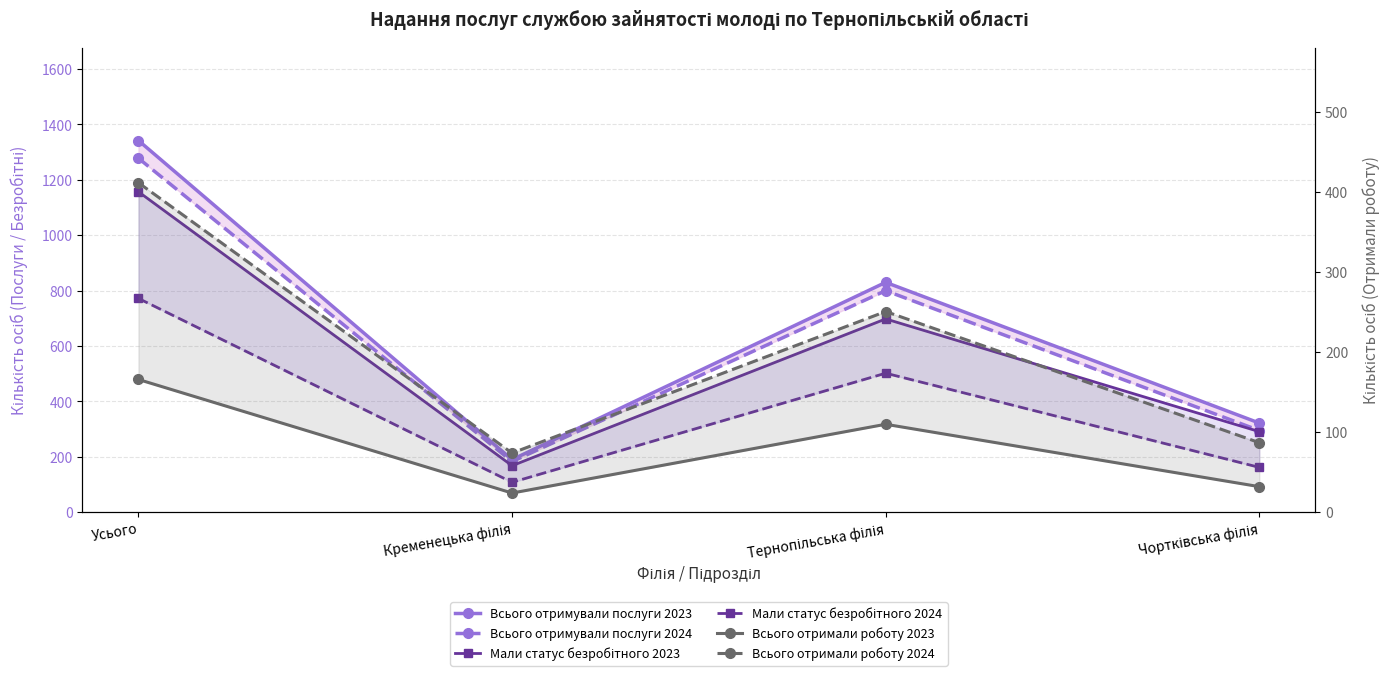

Is the value of Мали статус безробітного 2024 at Усього greater than the value of Всього отримували послуги 2023 at Тернопільська філія?

No